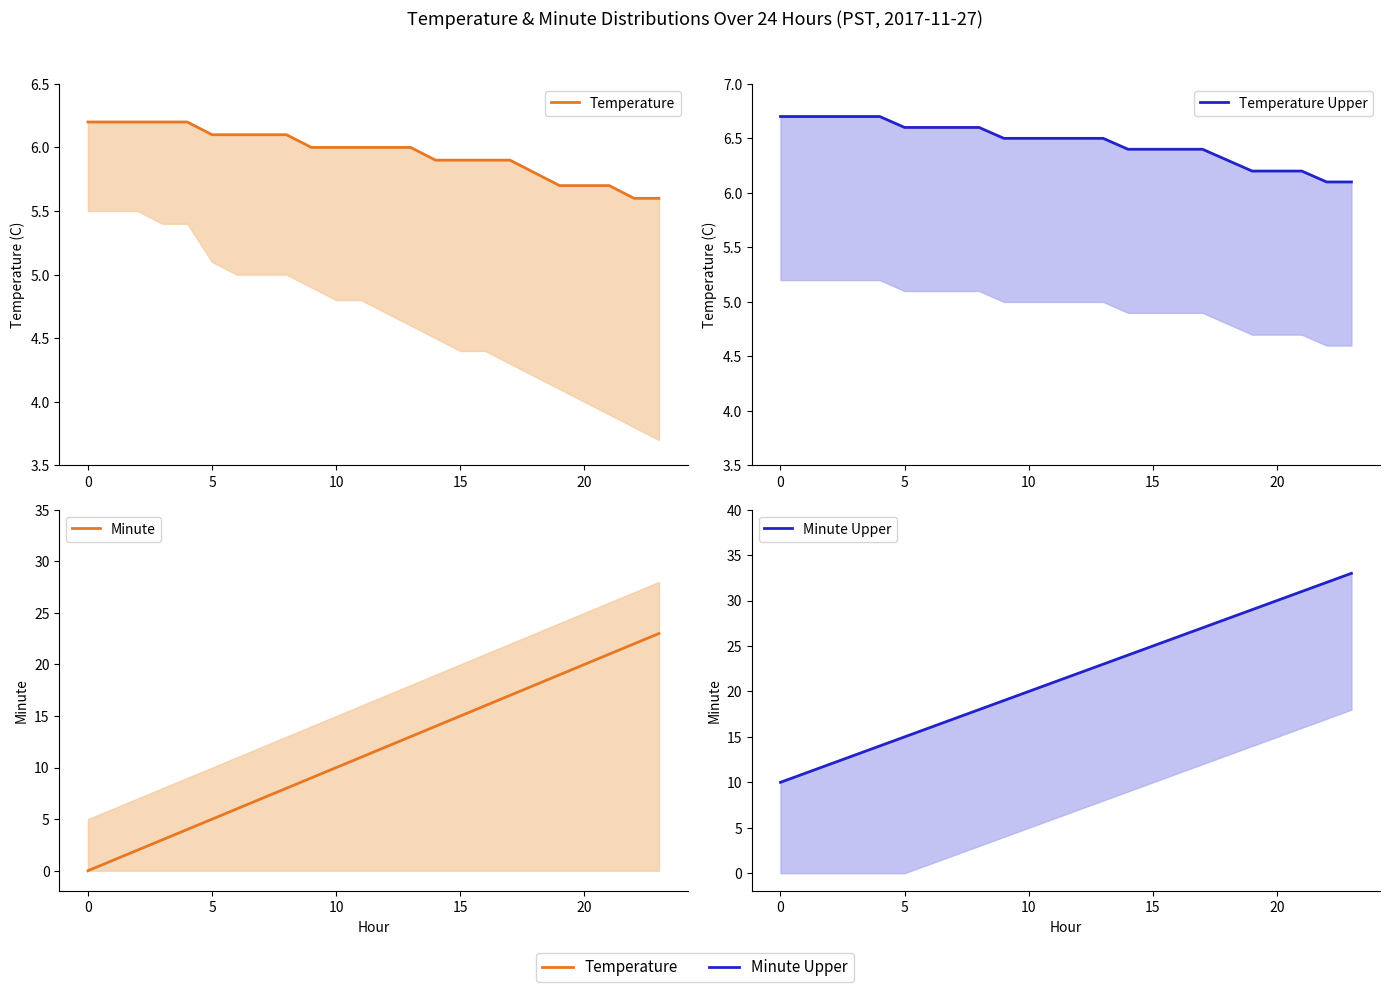

Does the chart display data point markers on the line(s)?

No